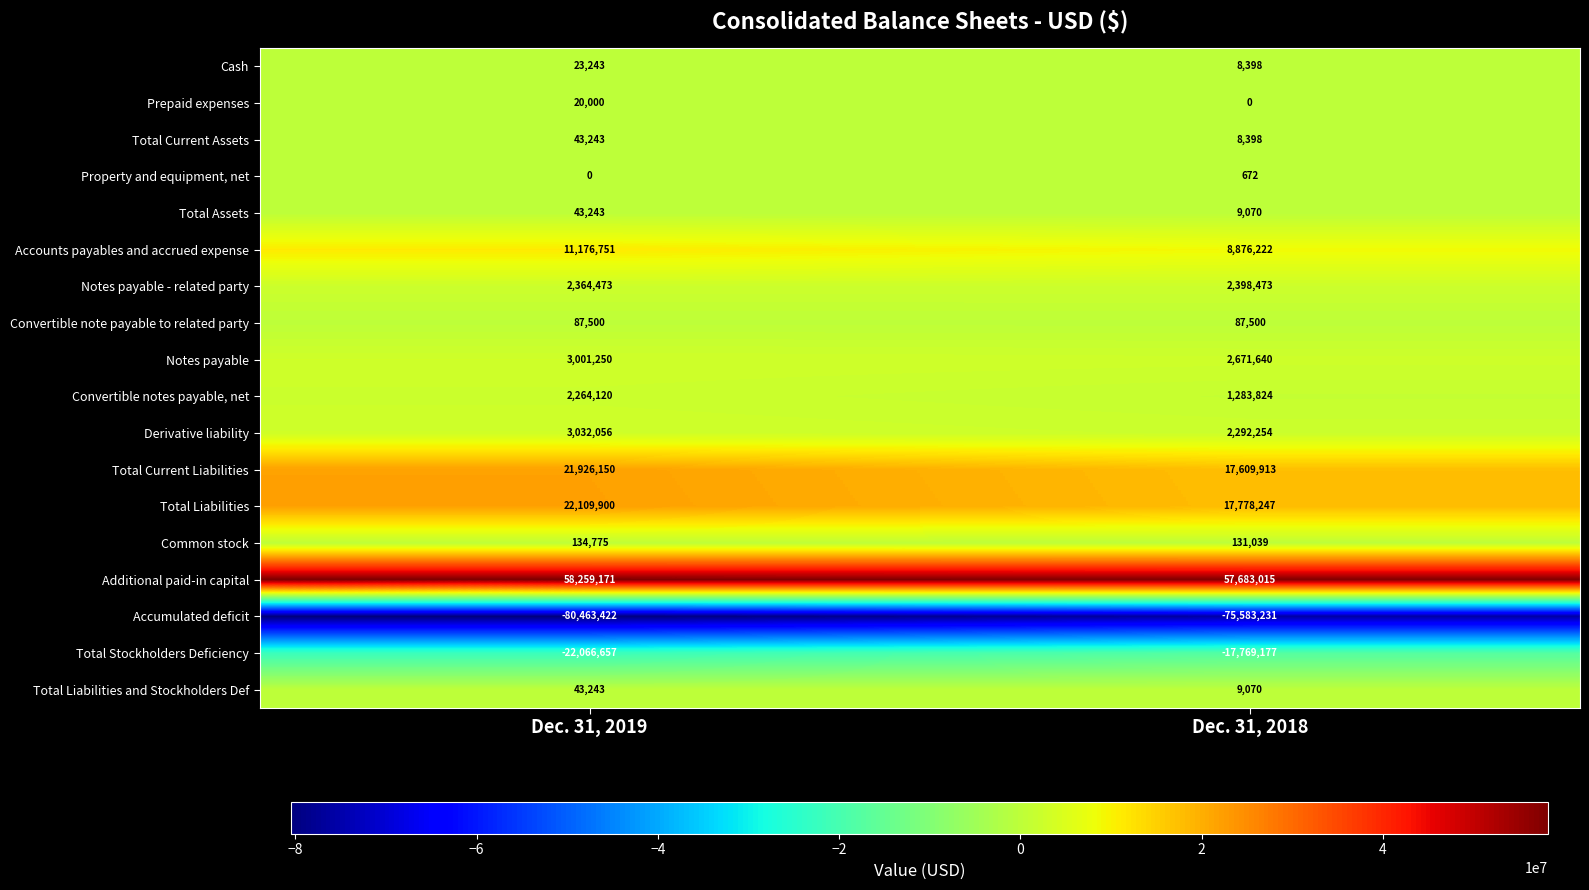

At which label does Total Assets reach its peak?

Dec. 31, 2019